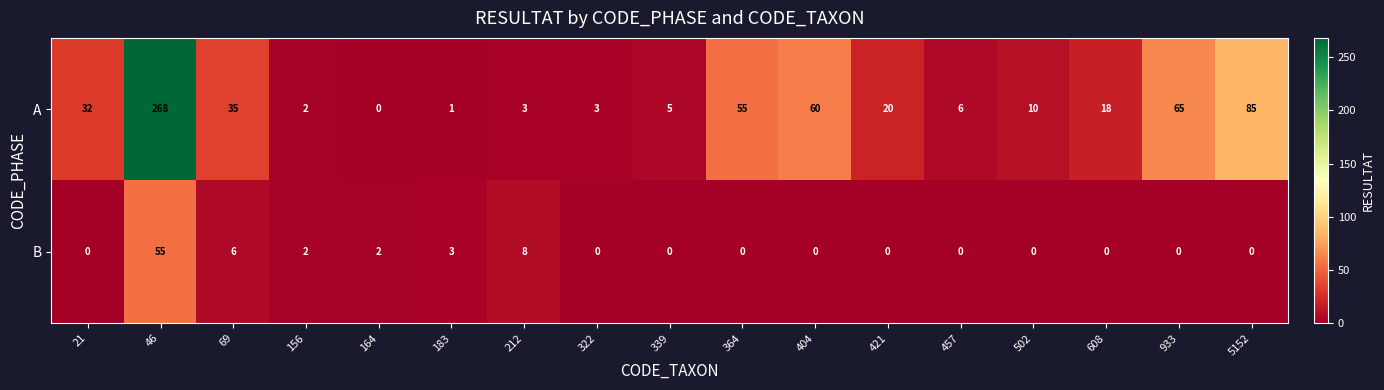

What is the total value across all series at 502?

10